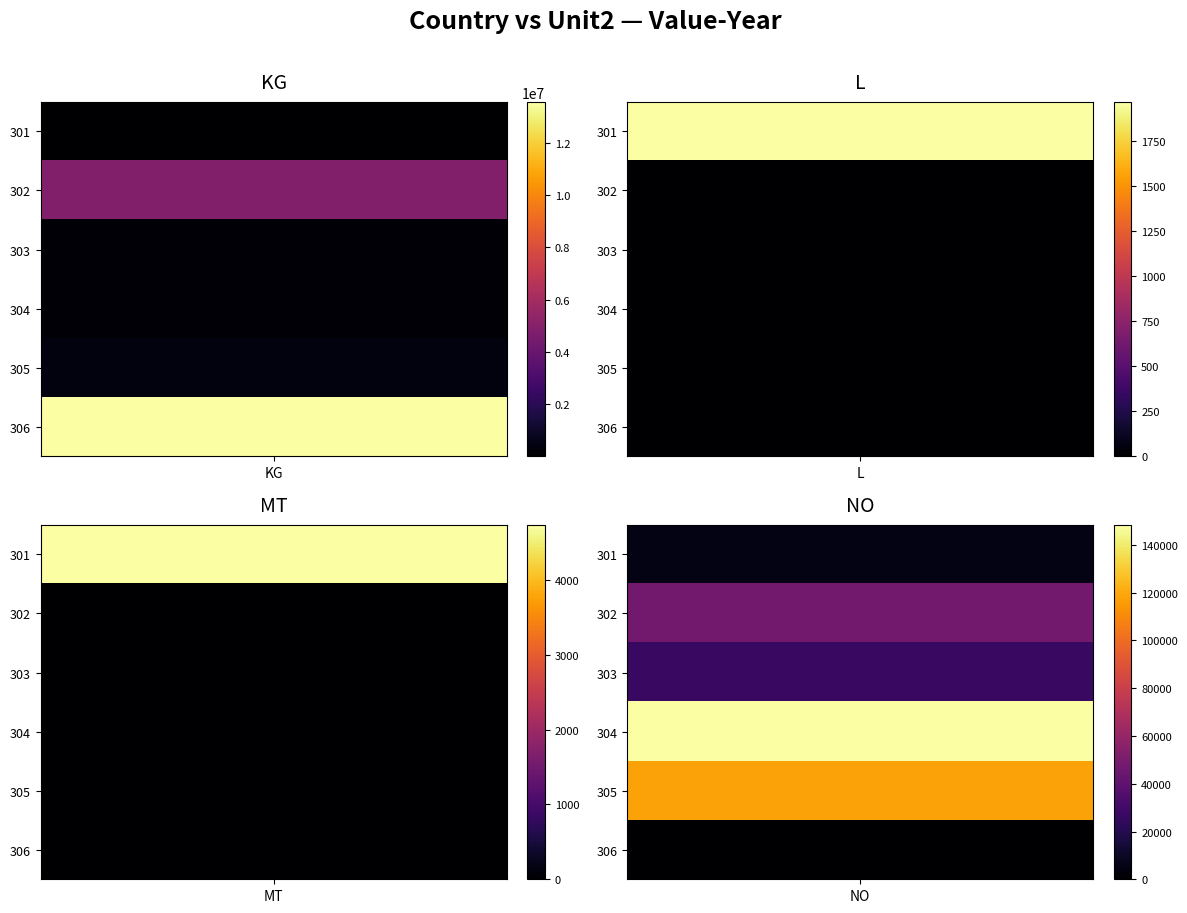

How many positive values does the 302 series have?

2